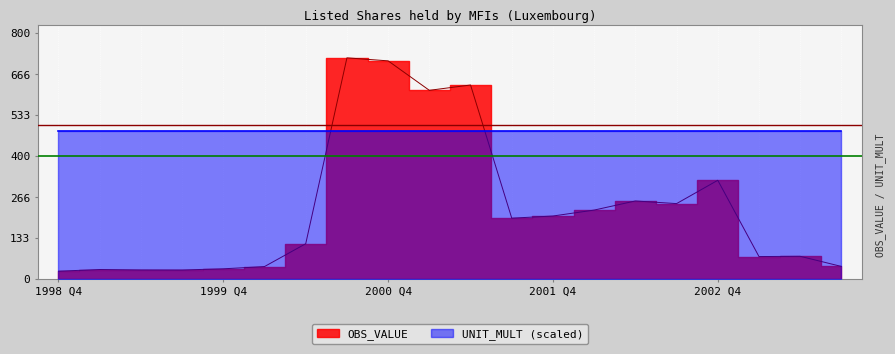

What is the difference between the maximum and minimum values?

693.9